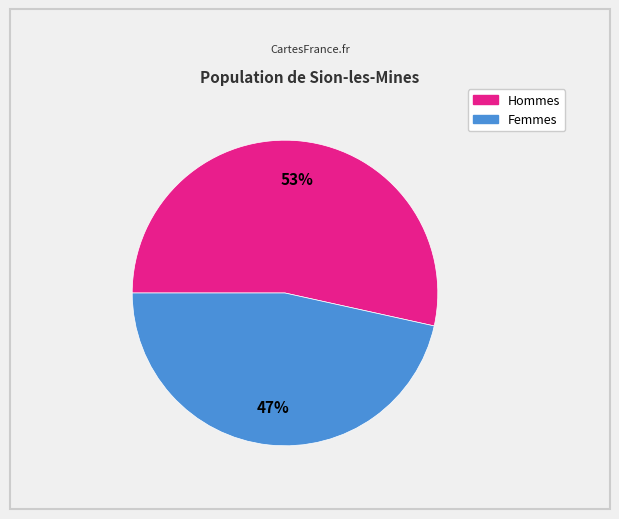

Is there a majority slice in this chart?

Yes